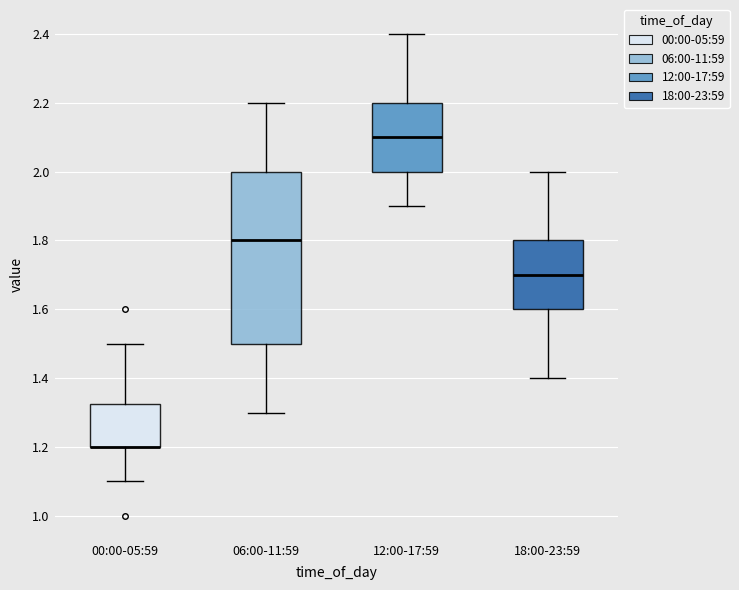

Reading left to right, transcribe this box plot: for each box, give where its median line is, the range the box spans, and where its two whiskers end, as read against the y-axis. The values are not printed on the chart, so give them approximately, as read against the axis.

00:00-05:59: median 1.20 (drawn on the box's lower edge), box 1.20 to 1.32, whiskers 1.10 to 1.50
06:00-11:59: median 1.80, box 1.50 to 2.00, whiskers 1.30 to 2.20
12:00-17:59: median 2.10, box 2.00 to 2.20, whiskers 1.90 to 2.40
18:00-23:59: median 1.70, box 1.60 to 1.80, whiskers 1.40 to 2.00